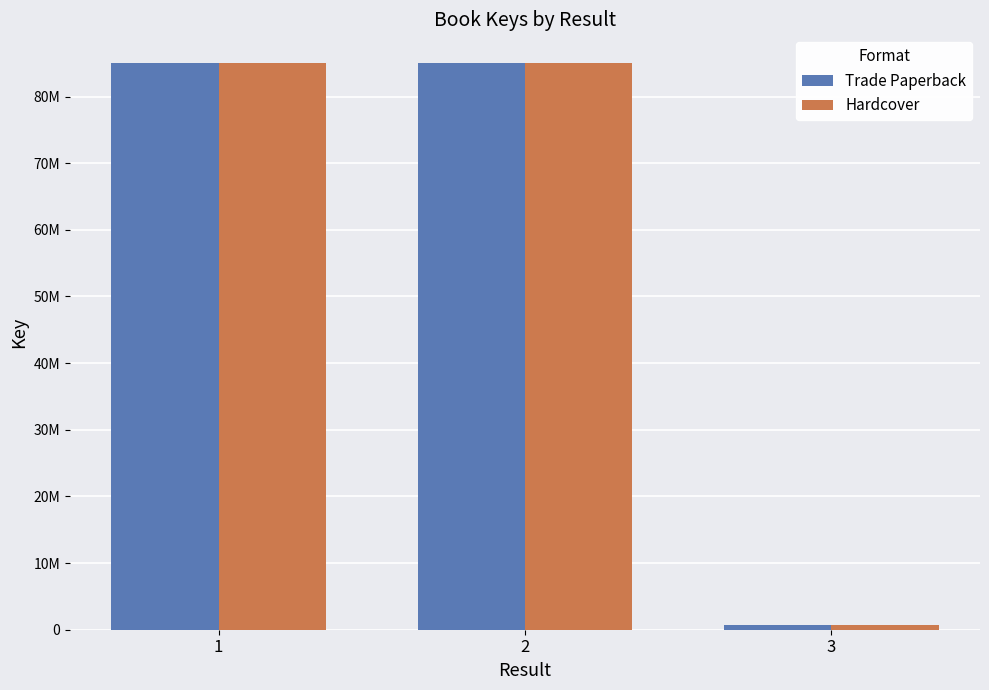

Are the bars grouped side by side (vs. stacked)?

Yes